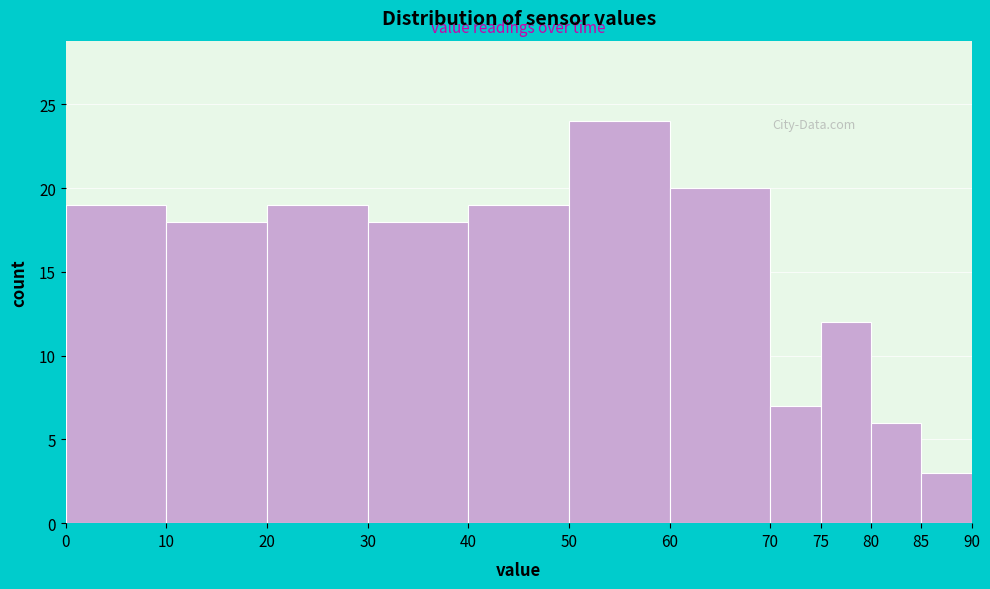

Reading left to right, transcribe this chart: for each bar, give the range it covers on the x-axis and its height. The values are not printed on the chart, so give them approximately, as read against the axis.

0 to 10: 19
10 to 20: 18
20 to 30: 19
30 to 40: 18
40 to 50: 19
50 to 60: 24
60 to 70: 20
70 to 75: 7
75 to 80: 12
80 to 85: 6
85 to 90: 3